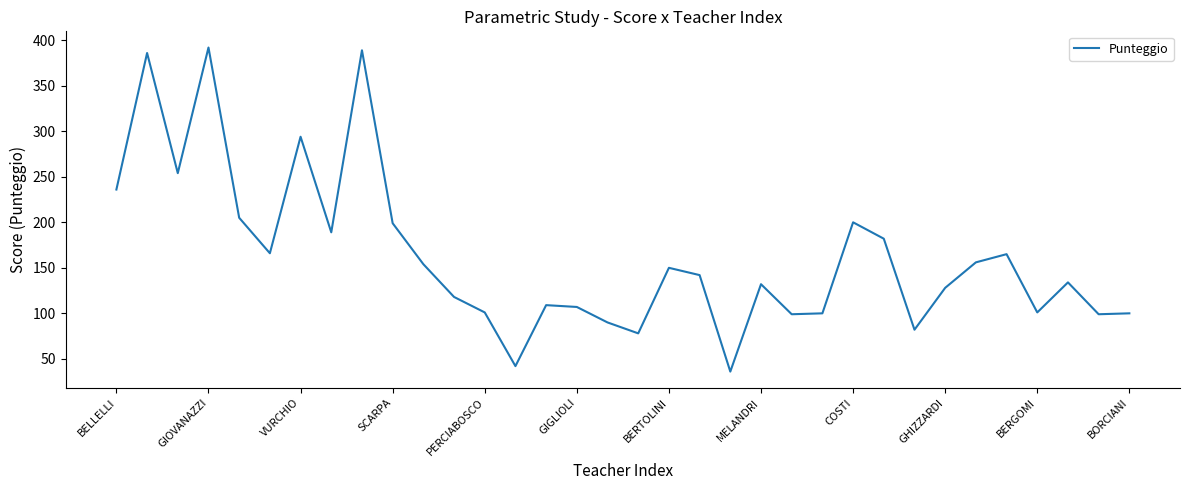

What is the smallest value displayed?

36